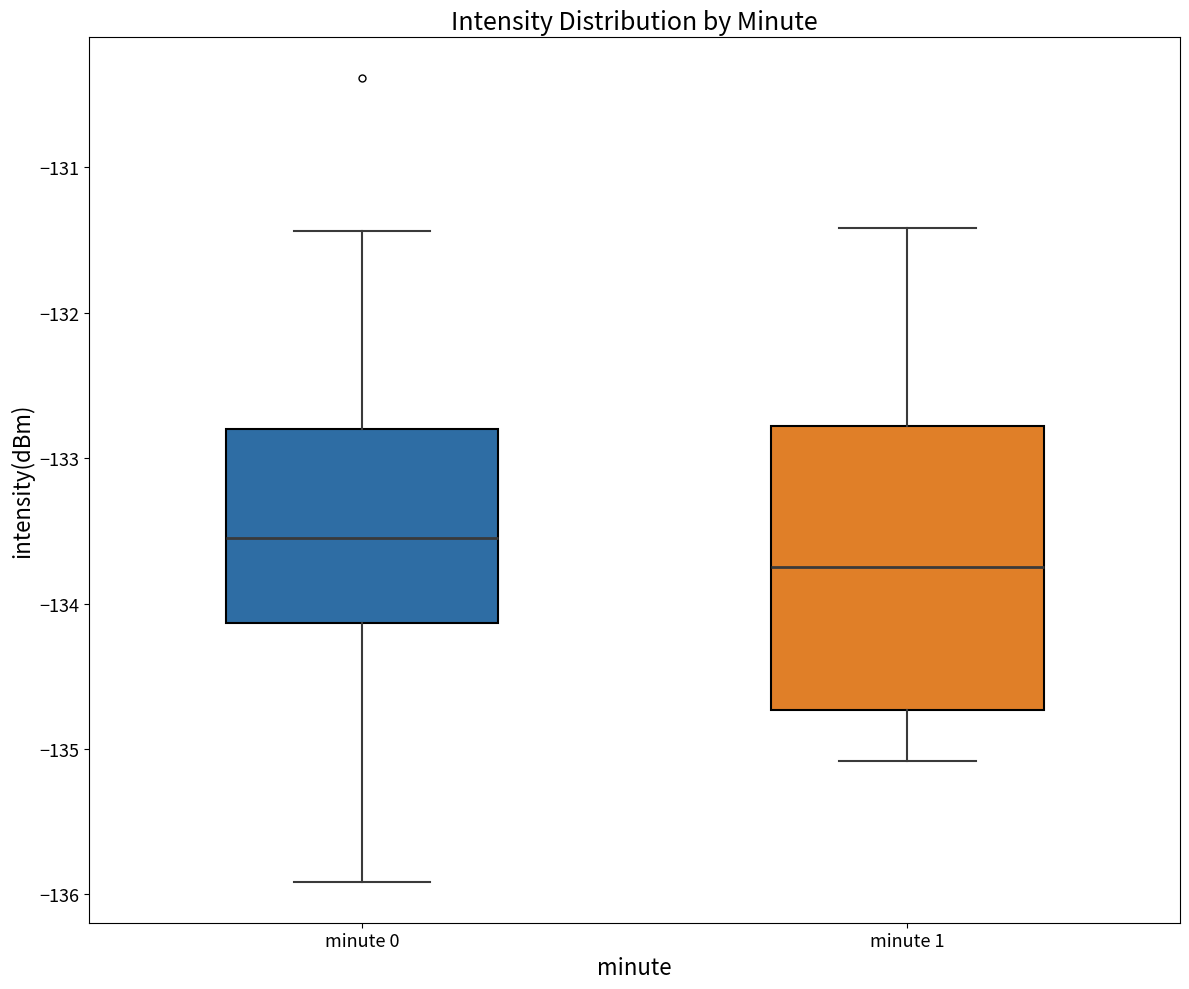

Which box has the lowest median line?

minute 1